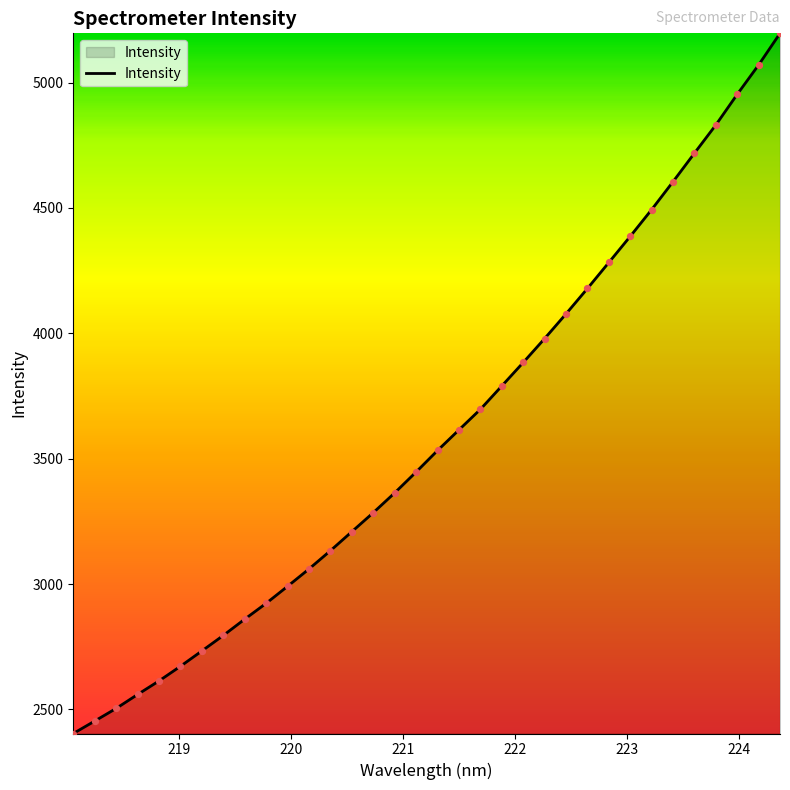

What is the smallest value displayed?

2403.8